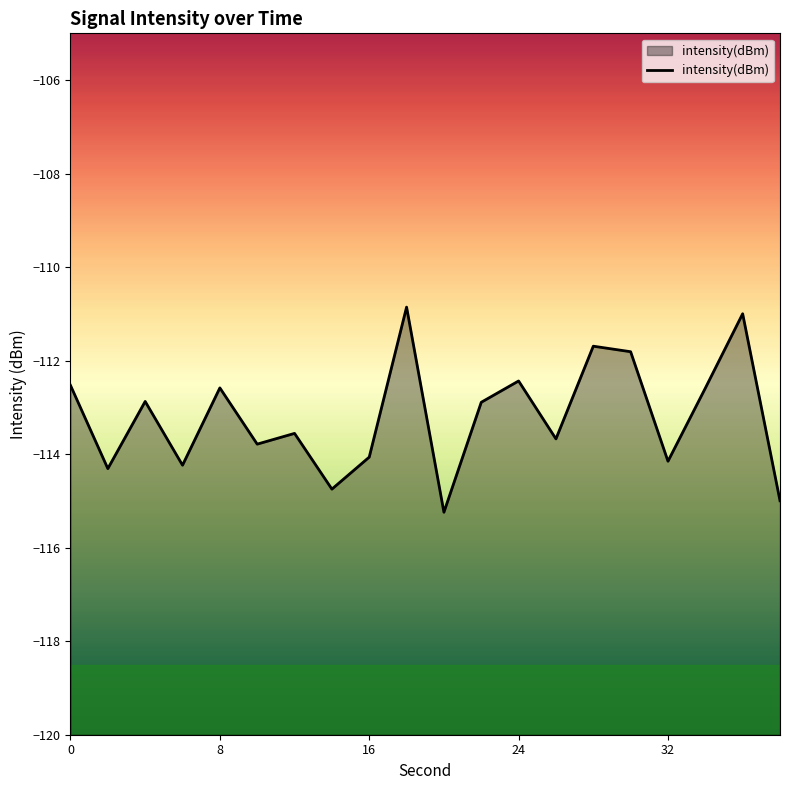

How many interior local peaks (higher than both neighbors) does the data have?

7